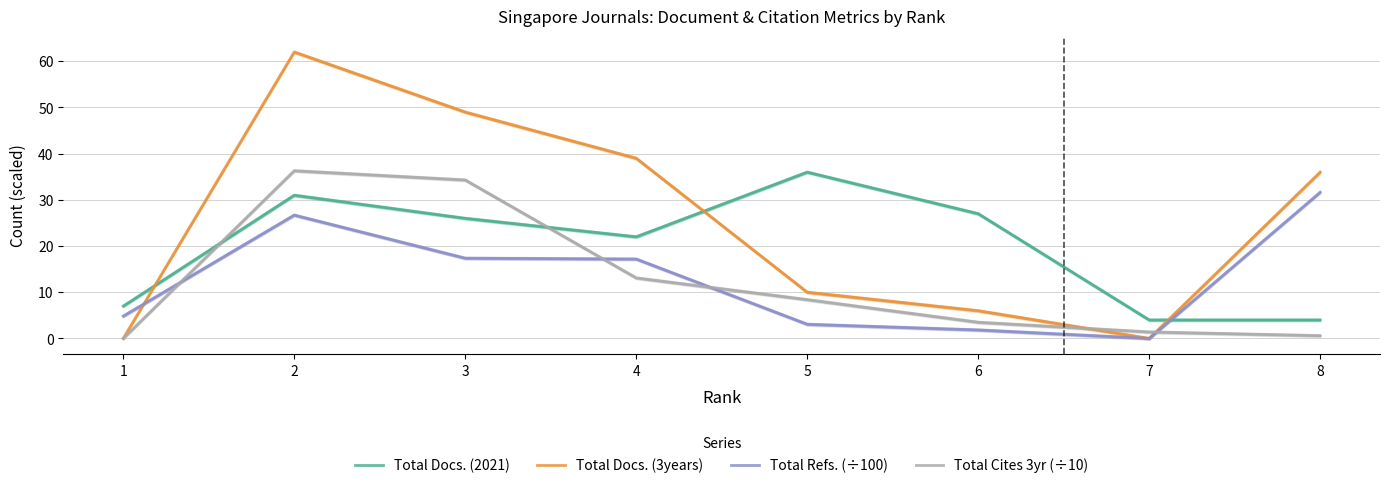

What is the value of the Total Docs. (2021) point at the 4th from the left?

22.0